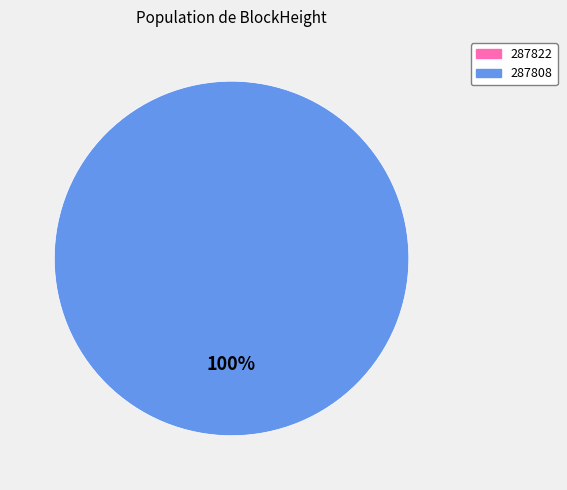

Rank the categories by value from highest to lowest.

287808, 287822